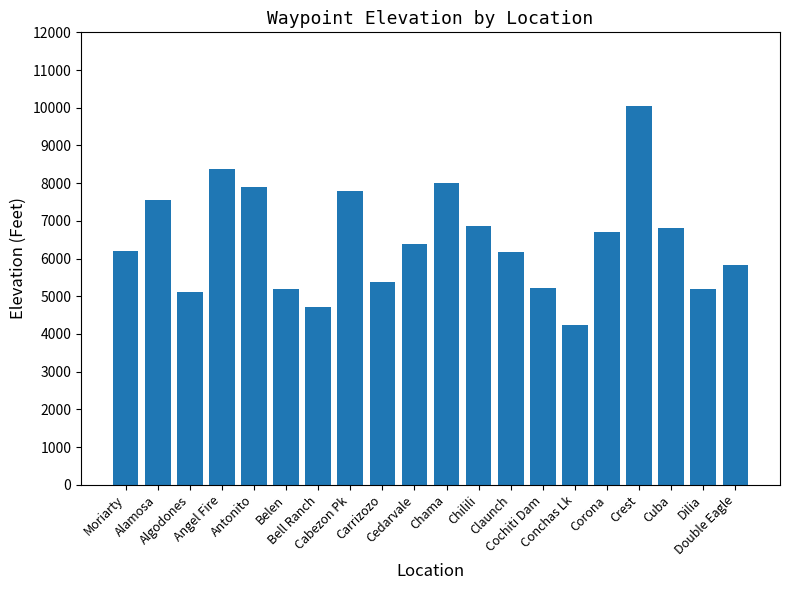

What is the minimum value shown in the chart?

4232